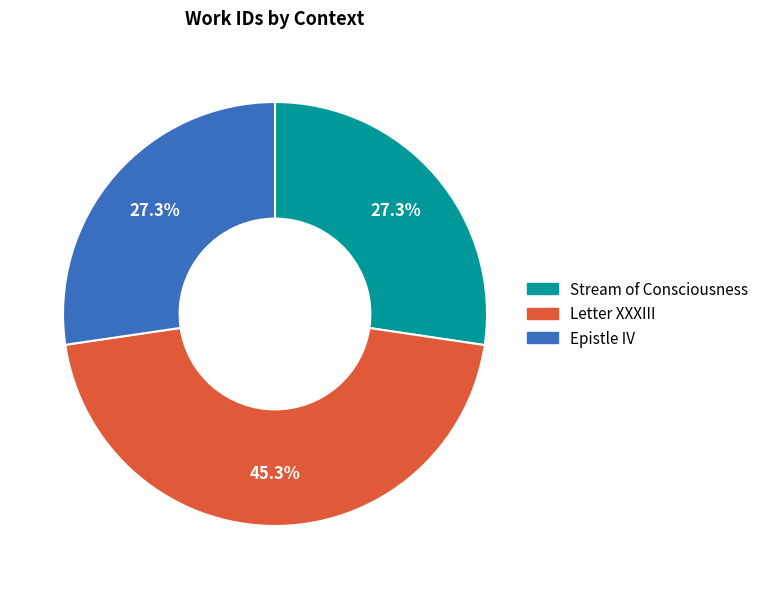

To the nearest percent, what percentage of the pie is Stream of Consciousness?

27%